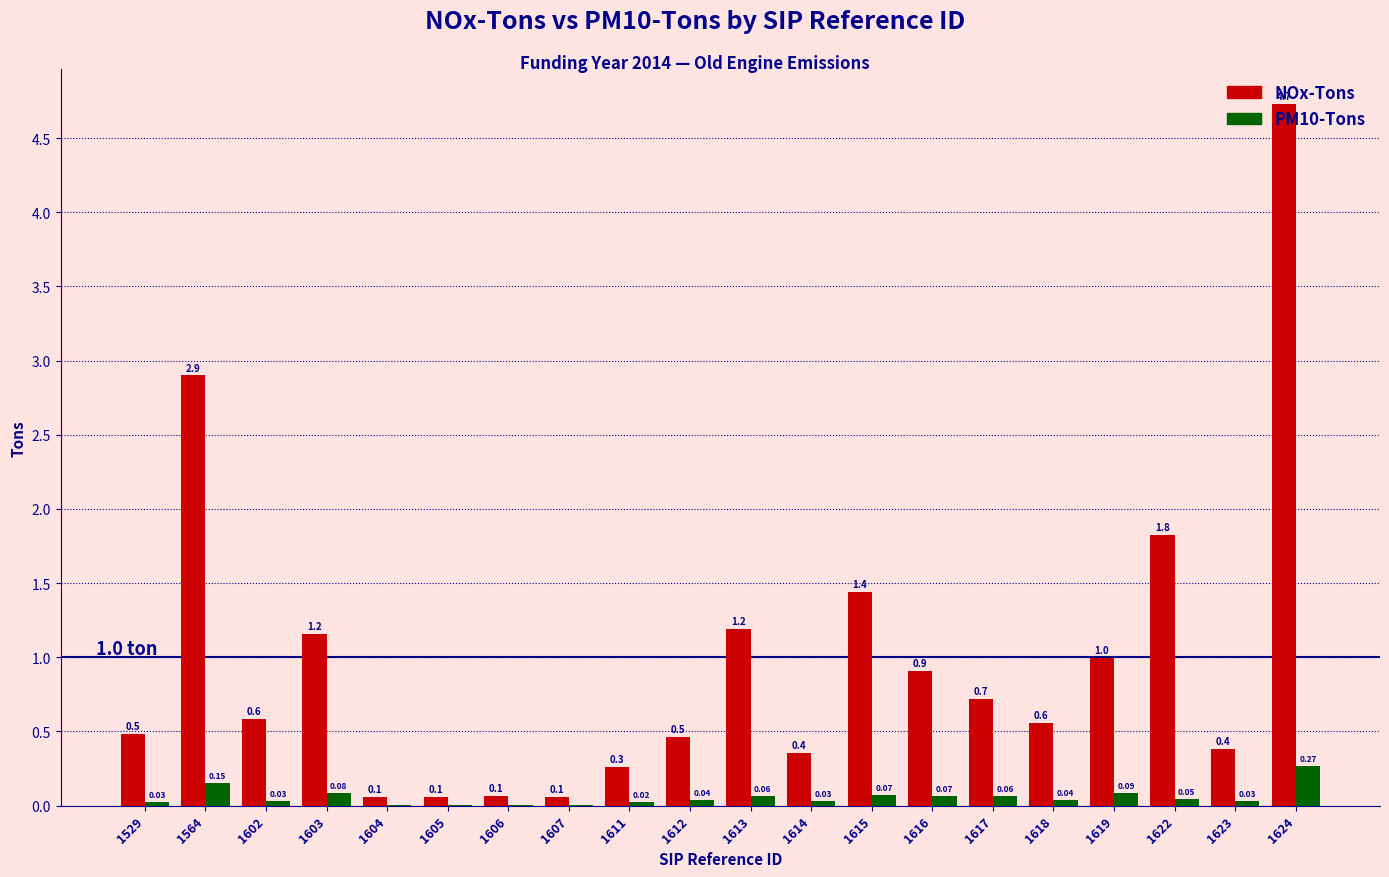

Which category has the highest value in the PM10-Tons series?

1624